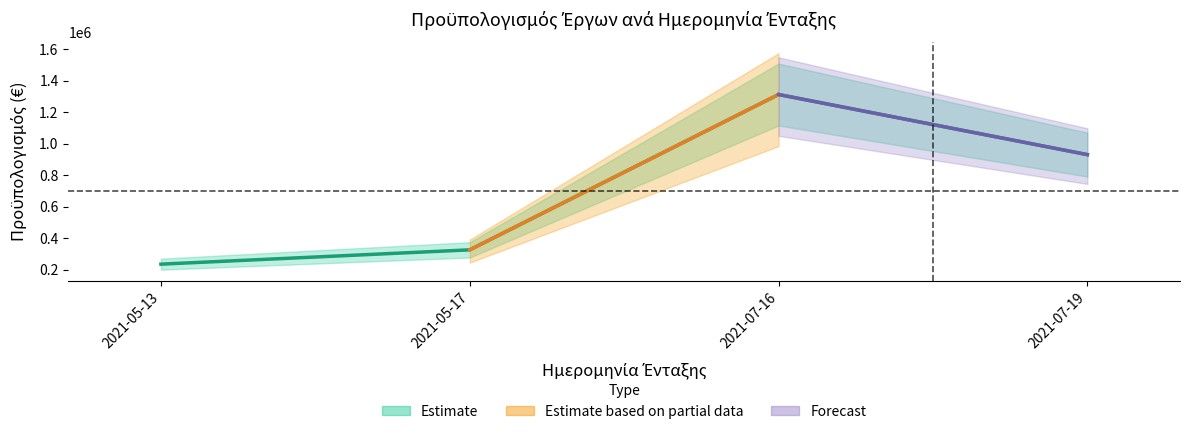

Reading right to left, list all the values displayed in this chart.

2021-07-19=930318.7	2021-07-16=1312399.6	2021-05-17=325088.4	2021-05-13=234114.4